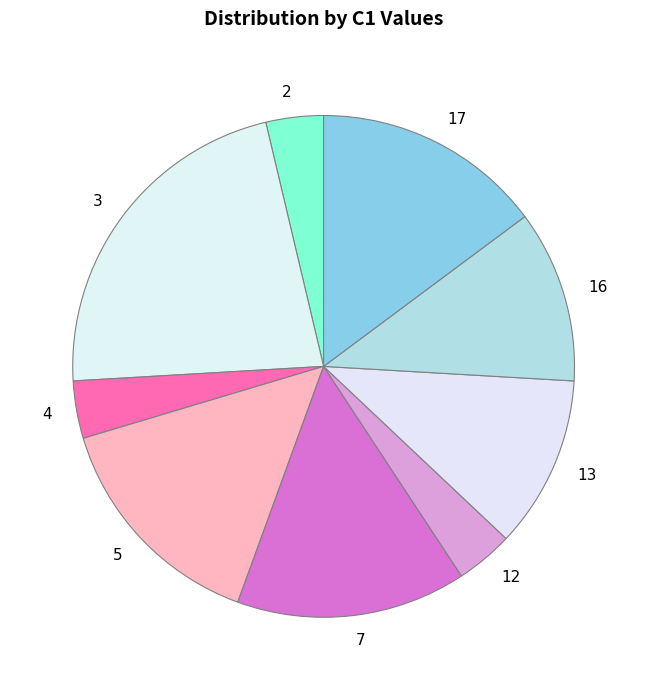

Is it true that 17 is 27% of the pie?

False